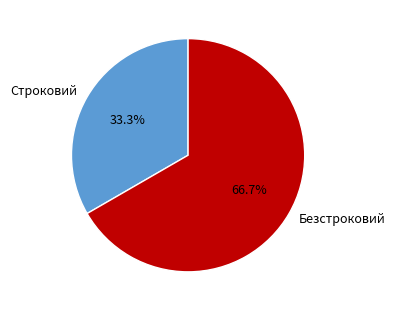

To the nearest percent, what portion does Безстроковий represent?

67%